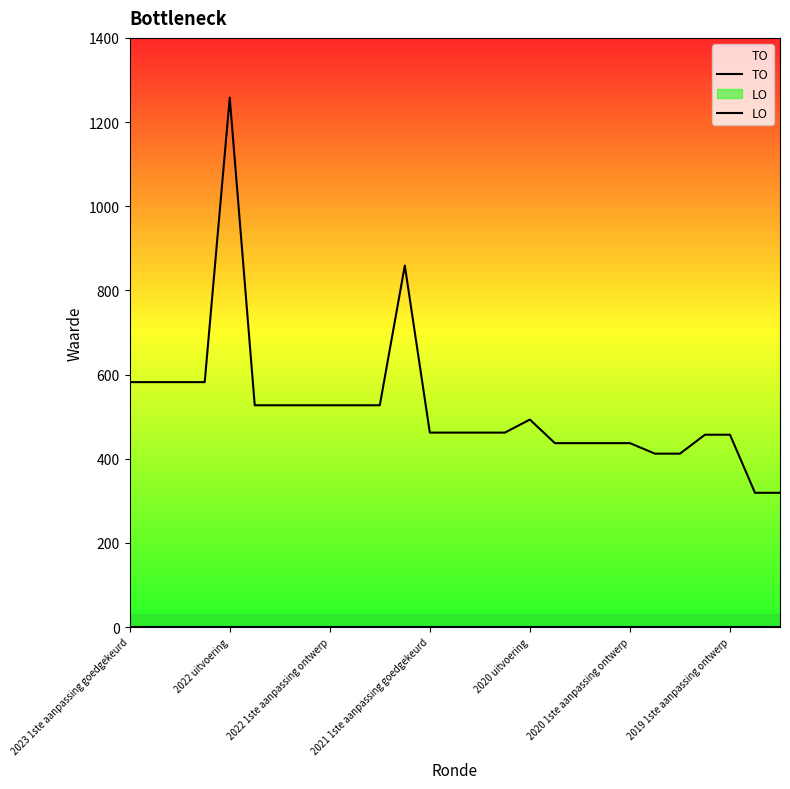

At how many categories does at least one series exceed 481?

13